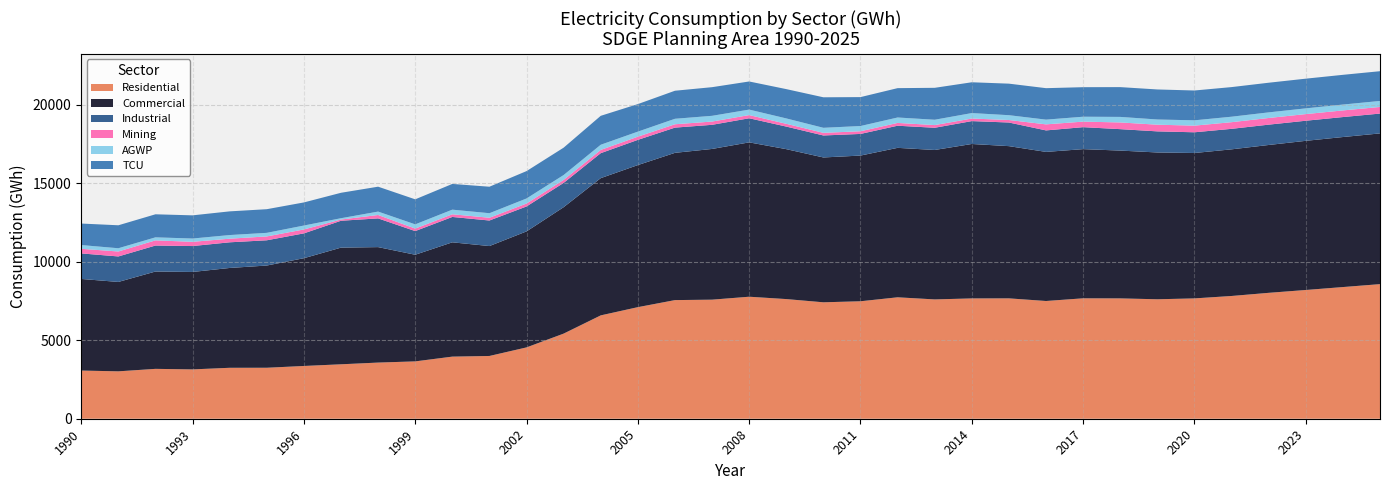

Reading left to right, transcribe all the data shown in this chart.

Residential: 3068.4	3018.6	3176.3	3142.1	3244.2	3247.0	3360.3	3467.0	3576.6	3652.4	3955.6	3997.3	4542.8	5421.4	6582.6	7106.2	7555.4	7583.2	7770.8	7620.5	7415.6	7481.3	7733.8	7599.3	7662.6	7666.2	7498.5	7669.2	7664.3	7608.6	7663.8	7817.7	8018.2	8199.2	8386.2	8572.2
Commercial: 5834.2	5693.6	6199.1	6205.8	6358.4	6509.9	6863.4	7430.3	7353.7	6791.8	7279.6	7000.4	7388.2	8052.2	8740.7	9048.5	9379.3	9598.9	9830.5	9548.5	9224.6	9279.4	9518.0	9517.3	9835.8	9694.8	9495.8	9500.8	9413.9	9348.9	9260.3	9339.6	9416.8	9500.0	9555.1	9599.6
Industrial: 1627.0	1623.2	1655.0	1650.0	1633.8	1607.9	1581.8	1711.8	1829.4	1506.5	1615.7	1626.8	1588.3	1546.7	1590.6	1605.5	1606.1	1536.8	1535.2	1438.0	1400.2	1378.0	1409.4	1414.6	1457.2	1504.6	1368.9	1399.7	1364.9	1343.9	1319.2	1305.7	1294.6	1279.9	1271.8	1263.5
Mining: 292.2	315.8	329.2	269.9	229.8	246.0	248.2	77.4	216.8	159.5	170.6	175.5	186.8	192.5	206.5	203.9	213.7	208.2	202.7	176.2	167.4	170.4	178.5	170.6	163.4	158.9	384.6	352.6	426.8	424.9	423.3	423.6	424.2	423.2	422.3	421.2
AGWP: 239.6	206.7	193.0	209.5	232.3	228.0	250.9	84.1	216.2	268.9	294.2	289.5	321.8	308.8	329.9	321.3	349.1	365.2	349.3	343.2	321.1	332.9	345.6	340.5	348.3	307.5	301.4	312.3	353.0	332.1	339.2	348.8	357.6	364.9	373.7	382.5
TCU: 1369.9	1462.5	1467.6	1476.0	1508.5	1506.5	1471.1	1619.4	1586.1	1594.5	1639.0	1686.9	1743.2	1742.2	1842.1	1753.3	1785.9	1824.2	1790.7	1866.4	1943.2	1841.7	1869.6	2033.2	1961.0	2008.6	2004.0	1881.1	1897.2	1912.6	1898.7	1886.1	1888.2	1890.9	1893.5	1894.9